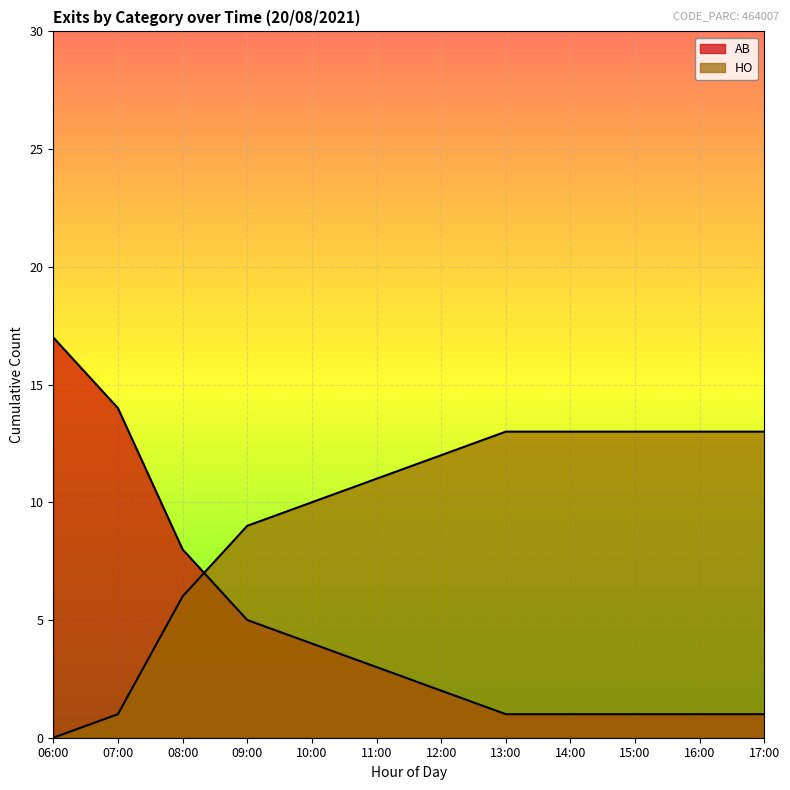

At how many categories does at least one series exceed 16?

1